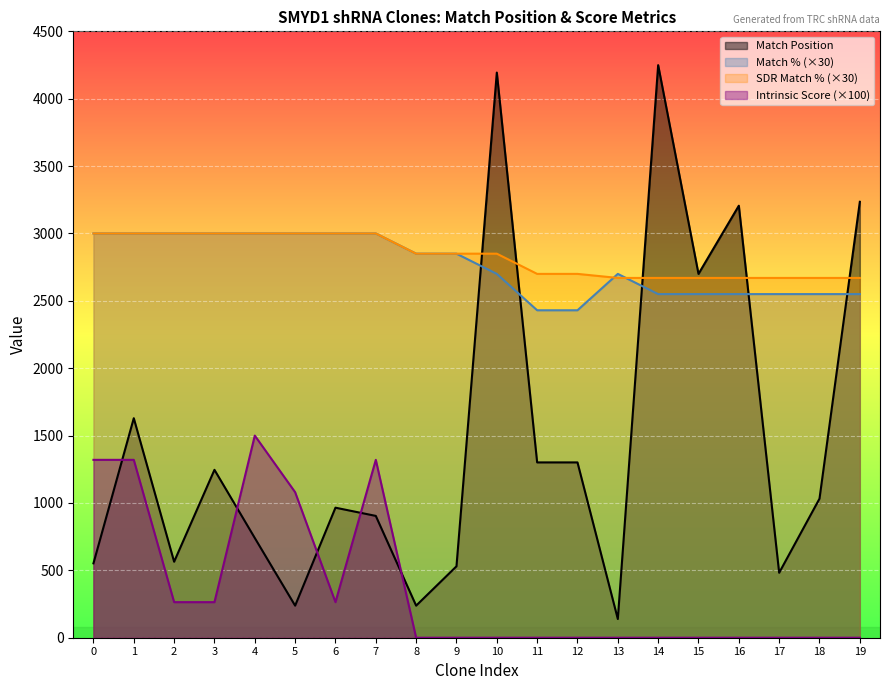

What is the highest value of the Intrinsic Score series?

1500